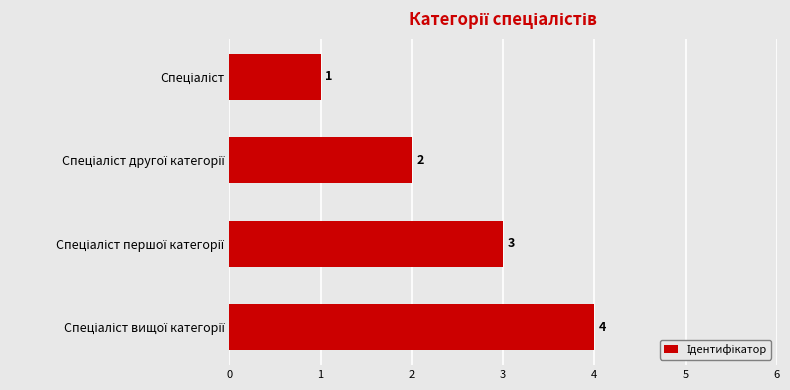

How many bars are there in total?

4